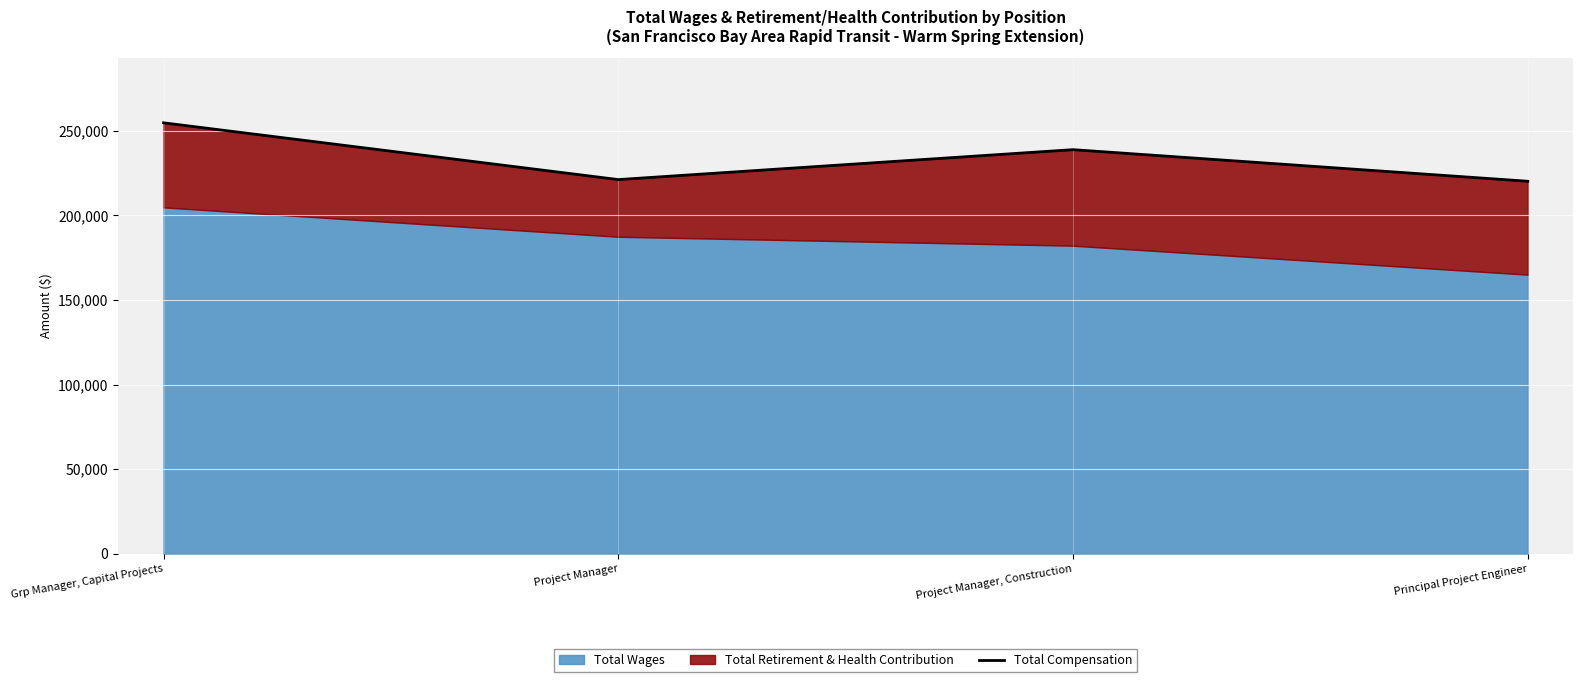

Rank the categories by value from highest to lowest.

Grp Manager, Capital Projects, Project Manager, Construction, Project Manager, Principal Project Engineer